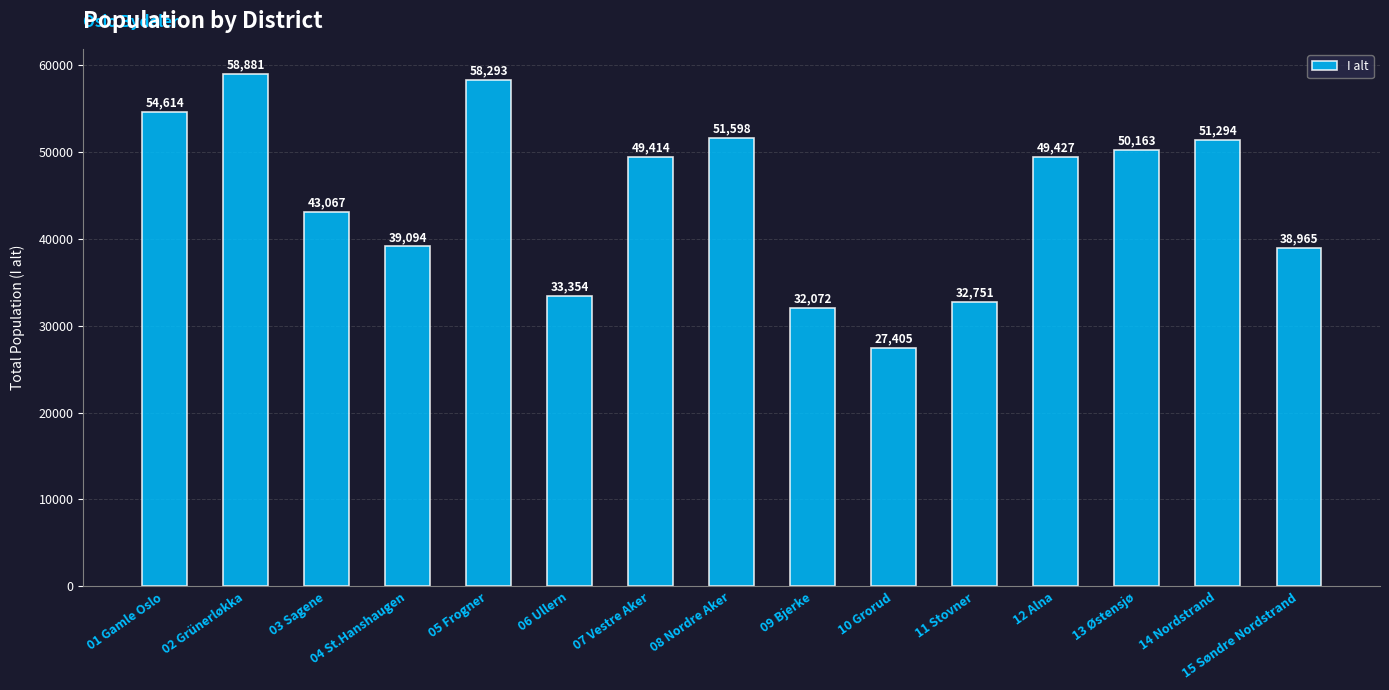

What is the difference between the values at 01 Gamle Oslo and 05 Frogner?

3679